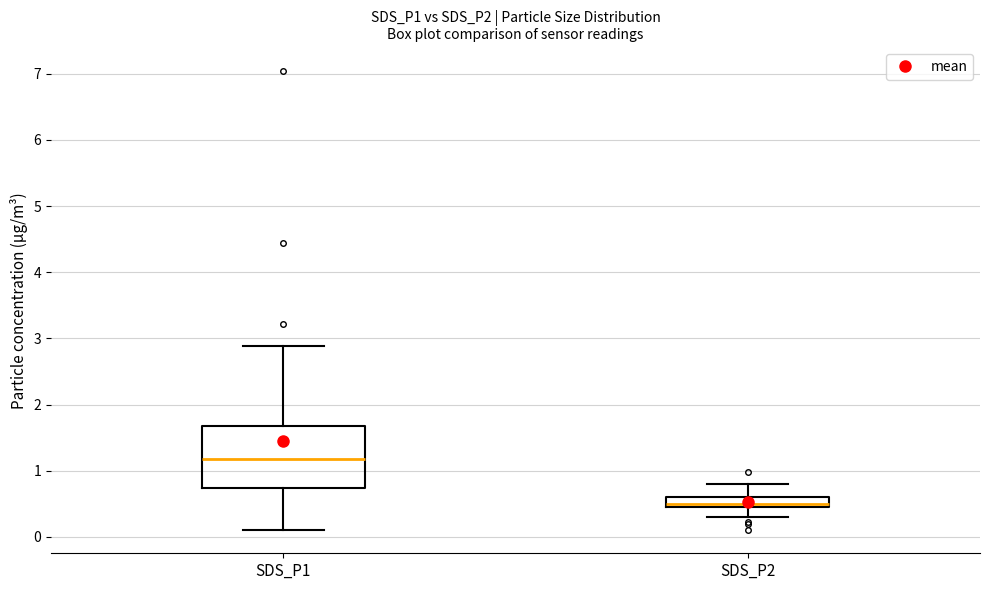

Which box's median line is the highest?

SDS_P1